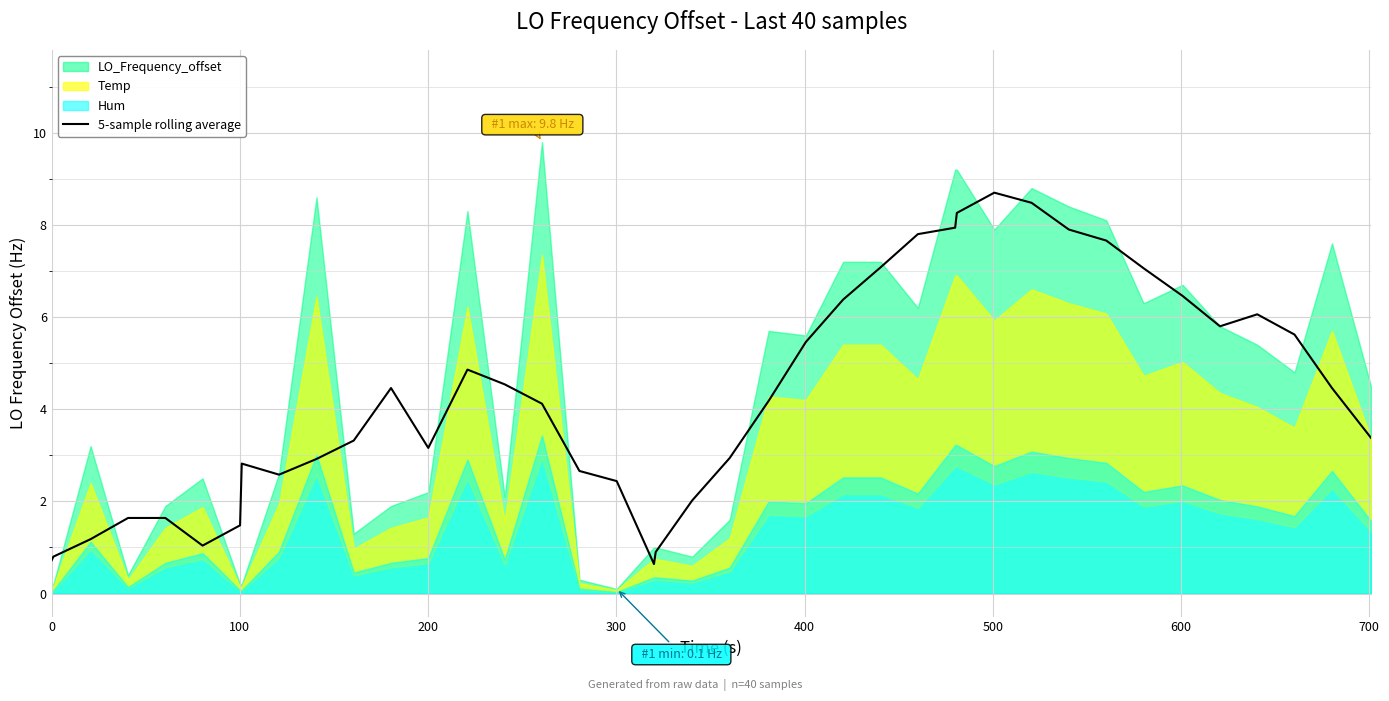

Reading right to left, extract all data points from this chart.

3.4	4.5	5.6	6.1	5.8	6.5	7.1	7.7	7.9	8.5	8.7	8.3	7.9	7.8	7.1	6.4	5.5	4.2	2.9	2.0	0.9	0.6	2.4	2.7	4.1	4.5	4.9	3.2	4.5	3.3	2.9	2.6	2.8	1.5	1.0	1.6	1.6	1.2	0.8	0.7